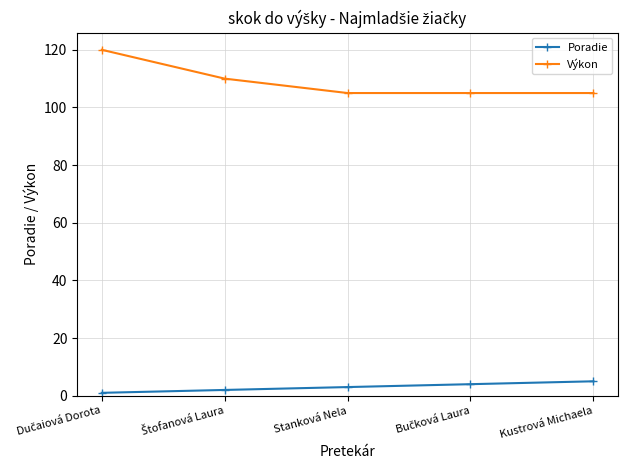

What is the difference between the maximum and minimum values in the Výkon series?

15